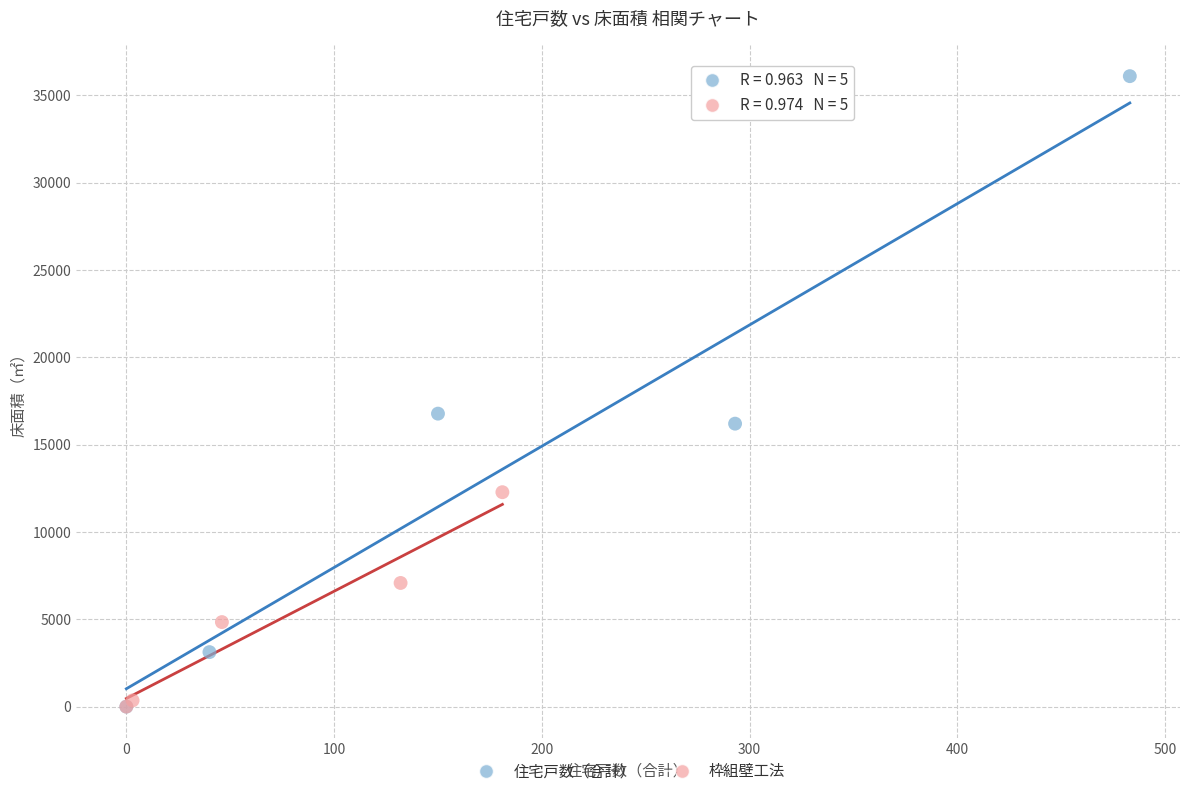

Which series has the widest spread of Y values?

住宅戸数（合計）